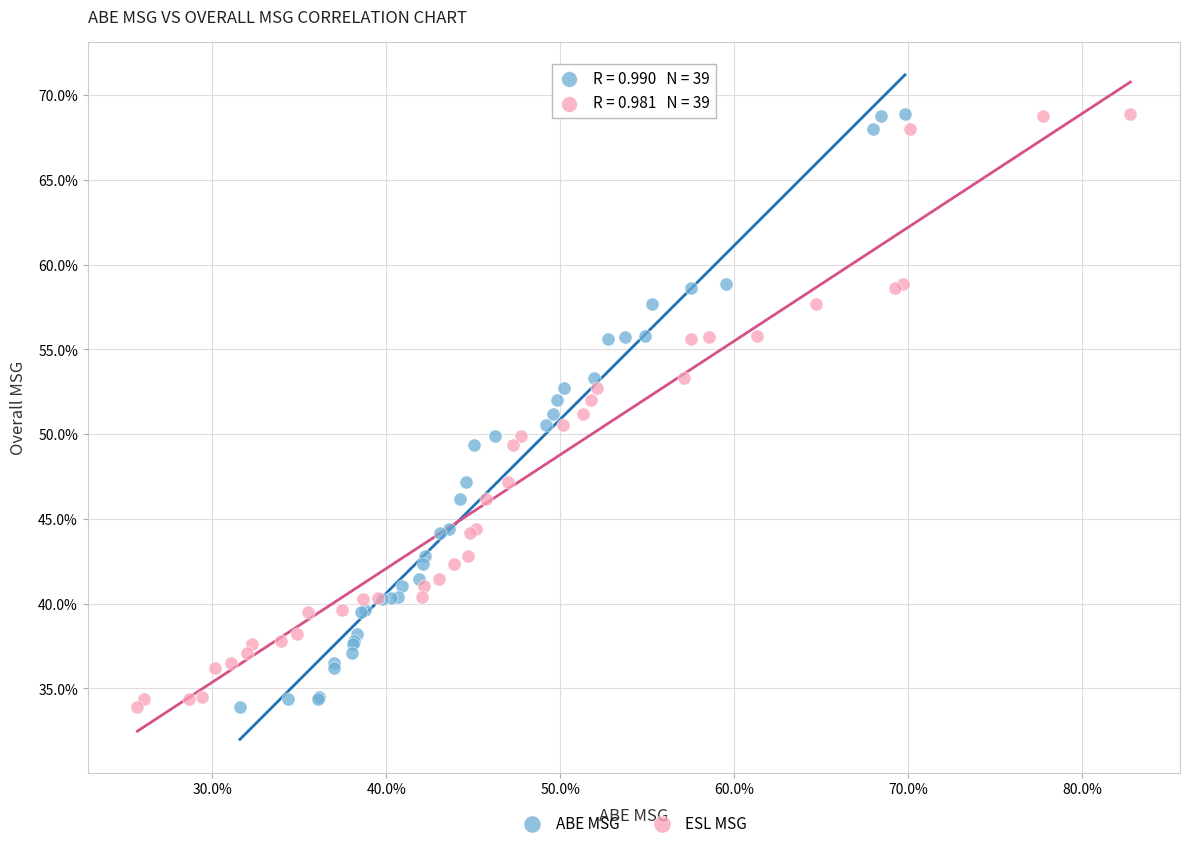

What are all the series names shown in the legend?

ABE MSG, ESL MSG